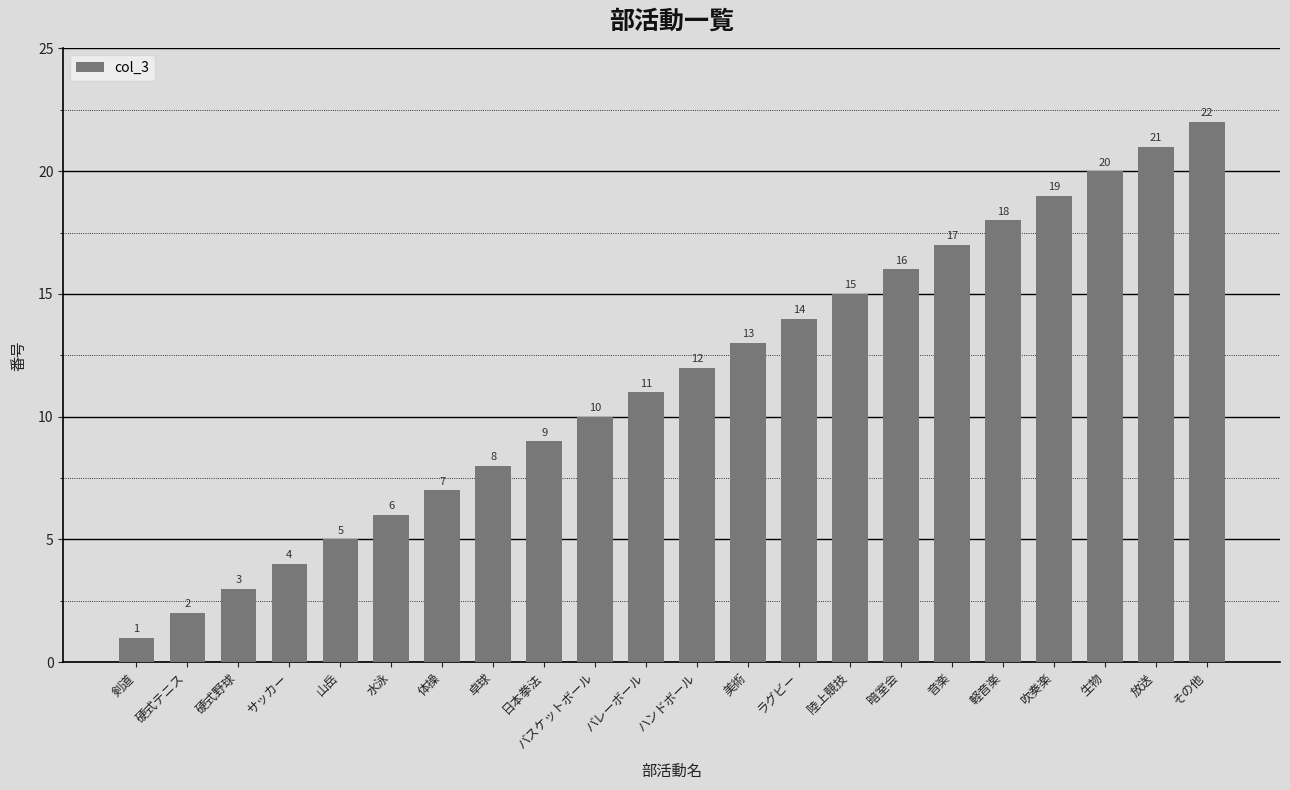

True or false: the data shows 9 at 日本拳法.

True